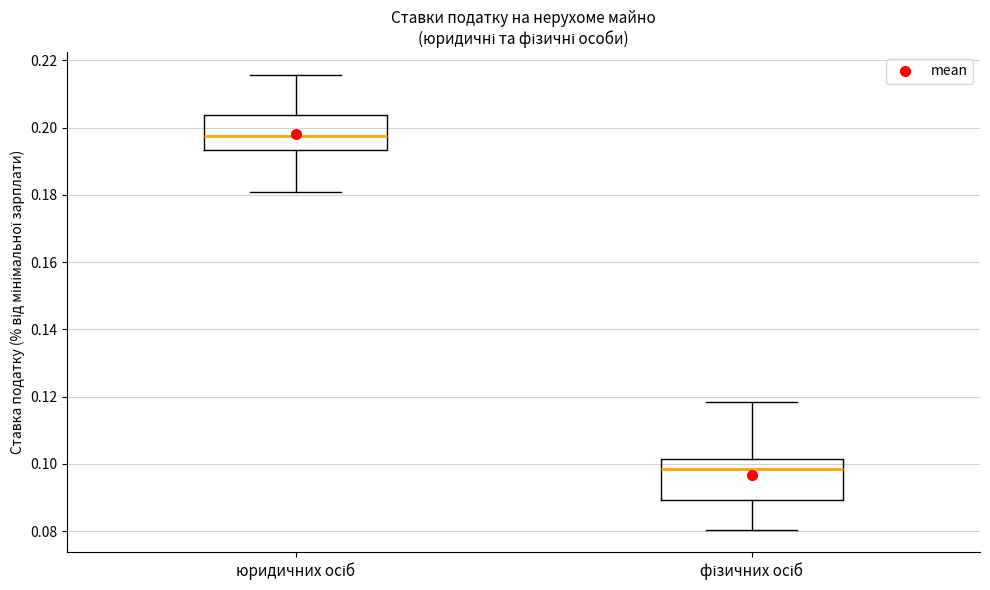

Reading left to right, transcribe this box plot: for each box, give where its median line is, the range the box spans, and where its two whiskers end, as read against the y-axis. The values are not printed on the chart, so give them approximately, as read against the axis.

юридичних осіб: median 0.198, box 0.194 to 0.204, whiskers 0.180 to 0.216
фізичних осіб: median 0.098, box 0.090 to 0.102, whiskers 0.080 to 0.118